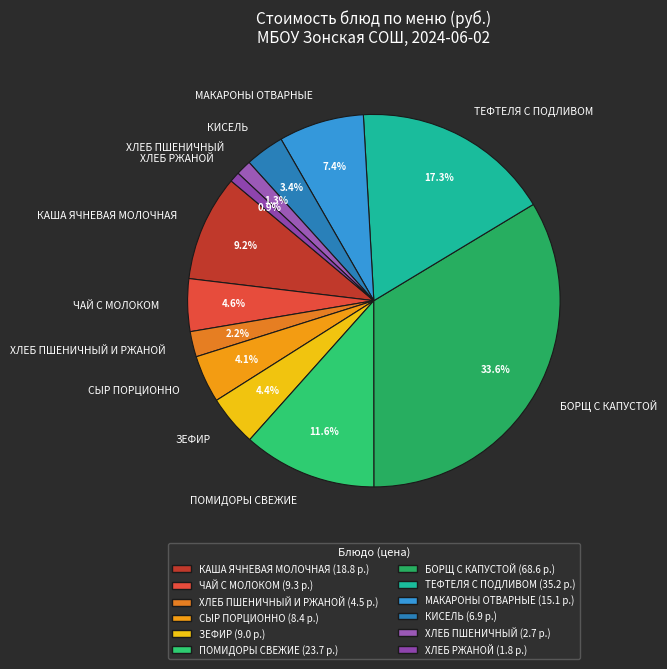

Do БОРЩ С КАПУСТОЙ and МАКАРОНЫ ОТВАРНЫЕ together represent more than half of the pie?

No